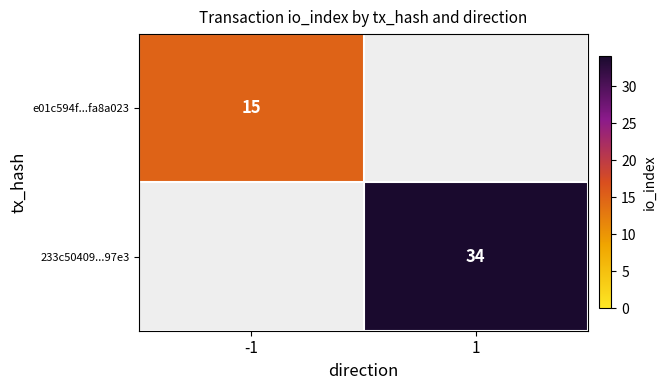

Is it true that 233c50409...97e3 equals 34 at 1?

True